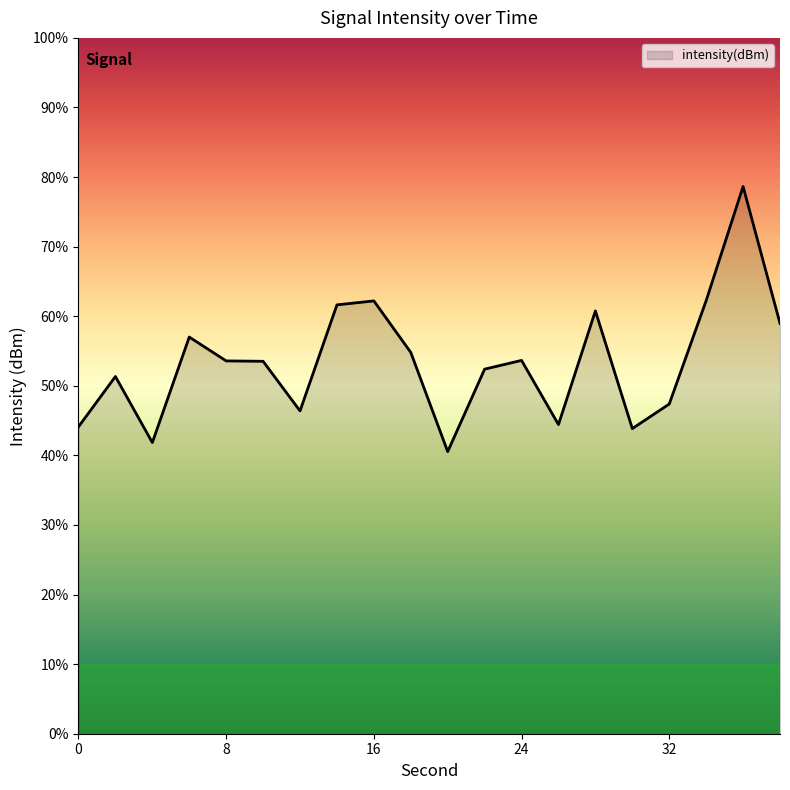

List the labels in order of value, largest first.

36, 34, 16, 14, 28, 38, 6, 18, 24, 8, 10, 22, 2, 32, 12, 26, 0, 30, 4, 20